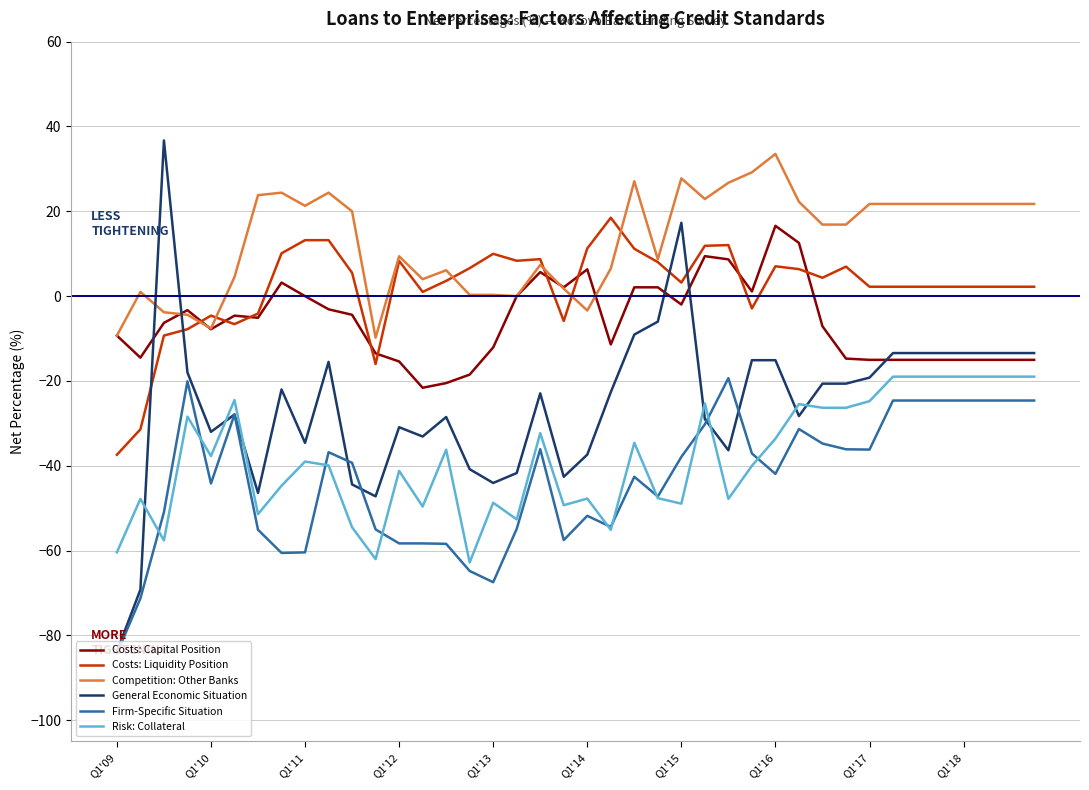

What is the minimum value for Costs: Capital Position?

-21.6